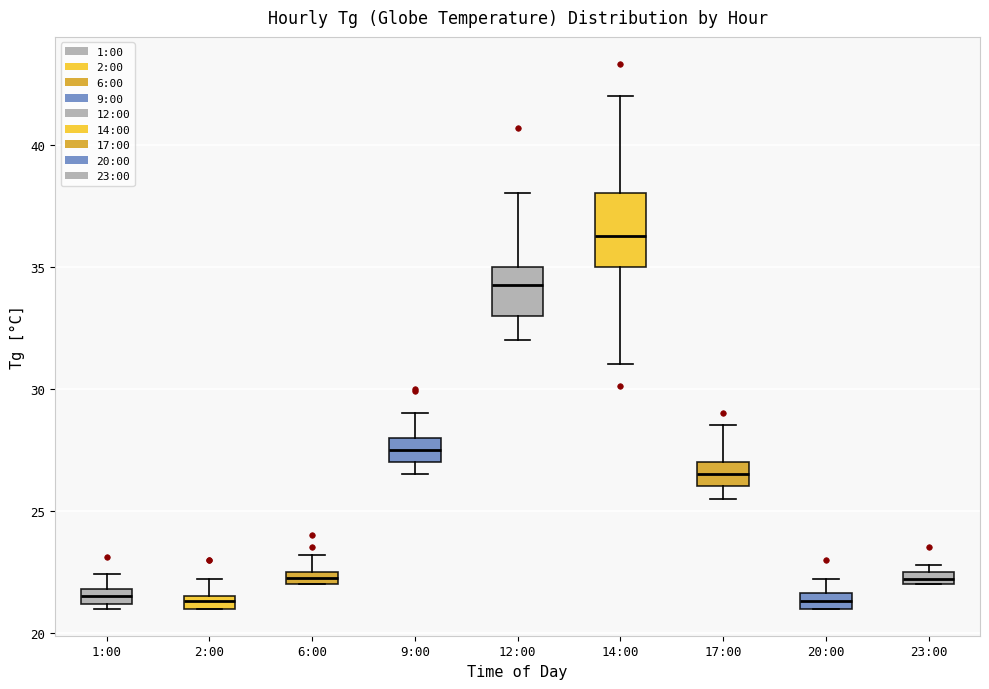

Comparing the boxes themselves (not the whiskers), which one is the tallest?

14:00